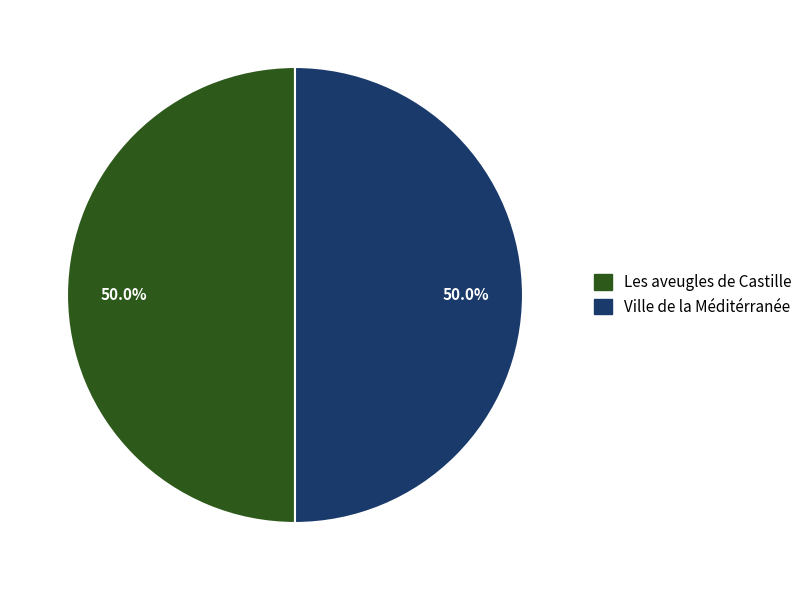

To the nearest percent, what percentage of the pie is Ville de la Méditérranée?

50%